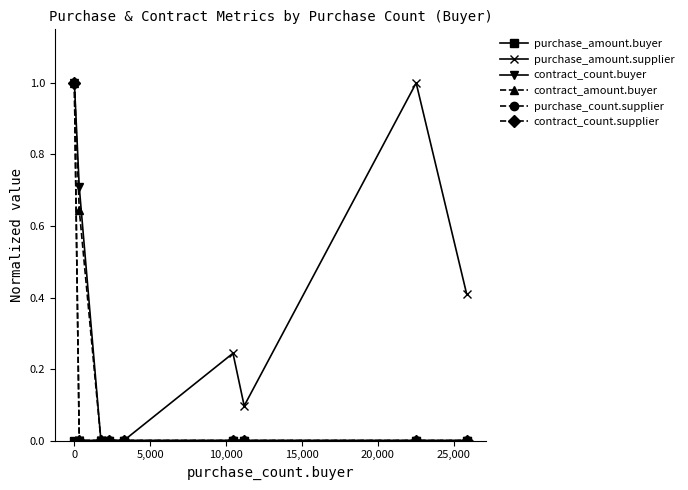

Does the chart have visible grid lines?

No